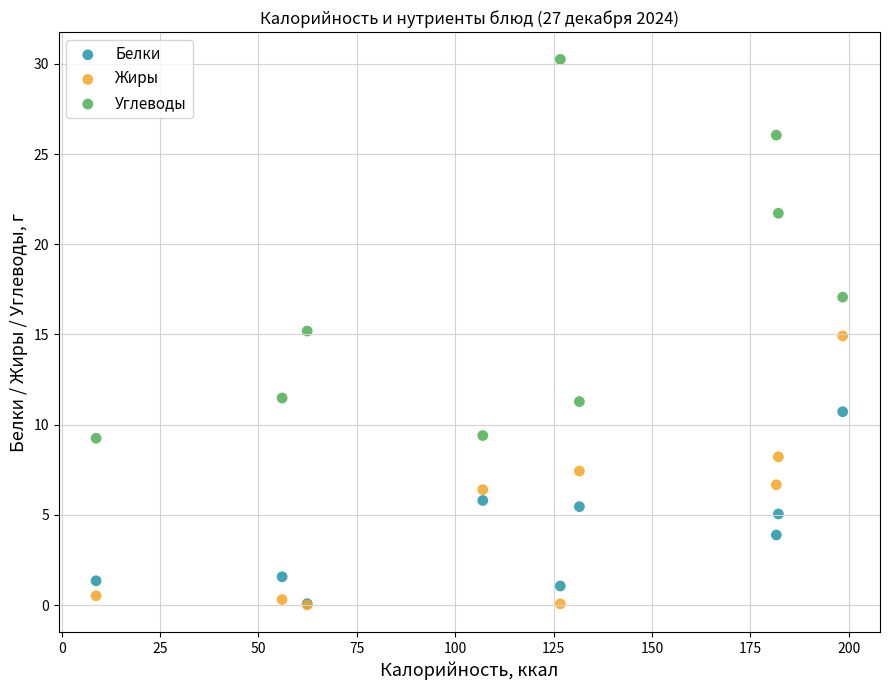

Which series has the largest Y range (max minus min)?

Углеводы